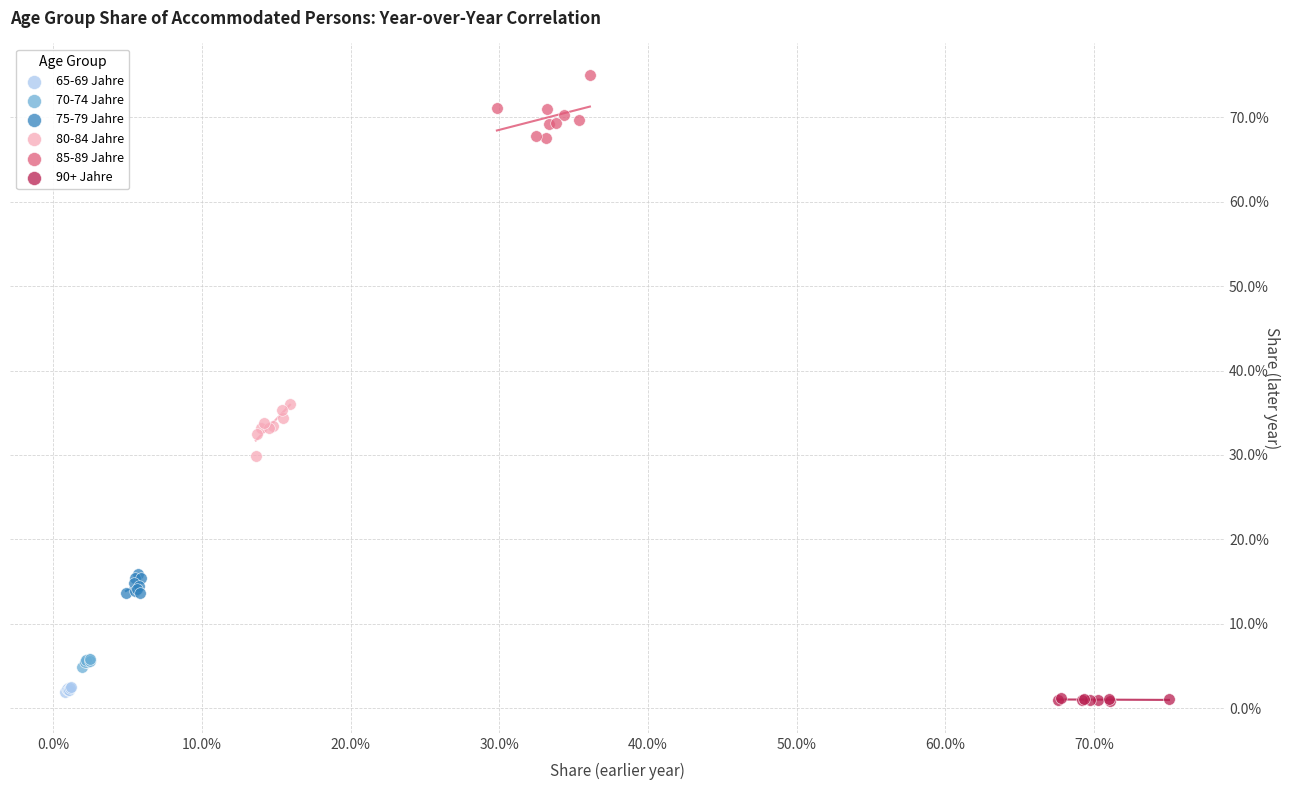

Which series reaches the maximum Y coordinate?

85-89 Jahre